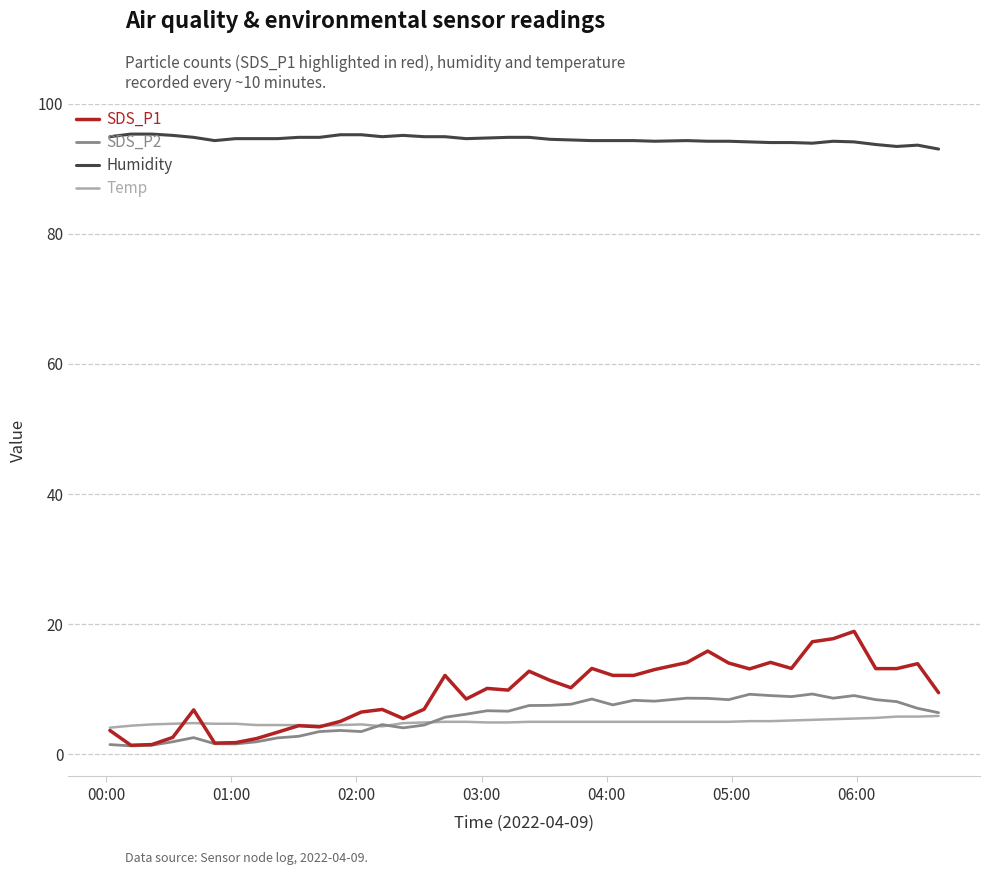

Which series has the largest total across all categories?

Humidity